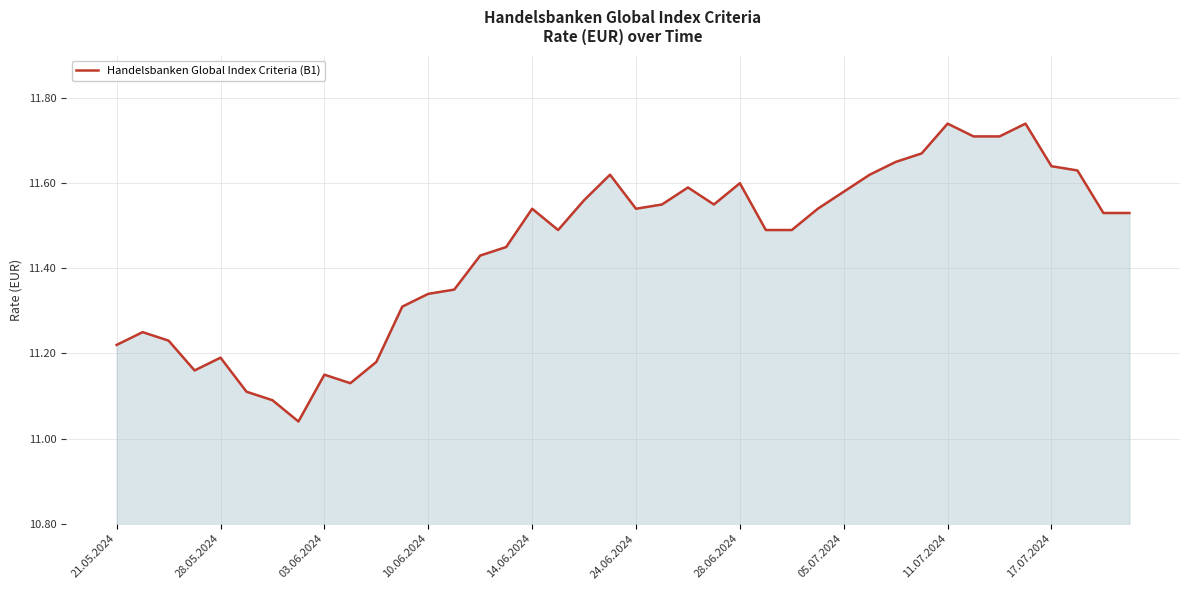

What is the difference between the maximum and minimum values?

0.7